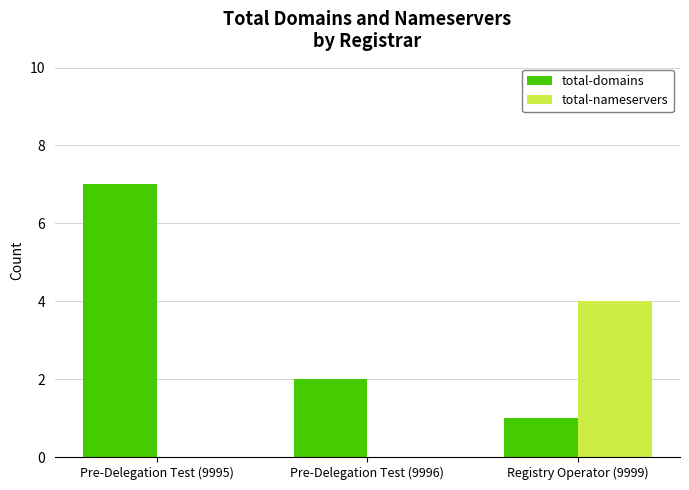

Reading right to left, transcribe all the data shown in this chart.

total-domains: 1	2	7
total-nameservers: 4	0	0